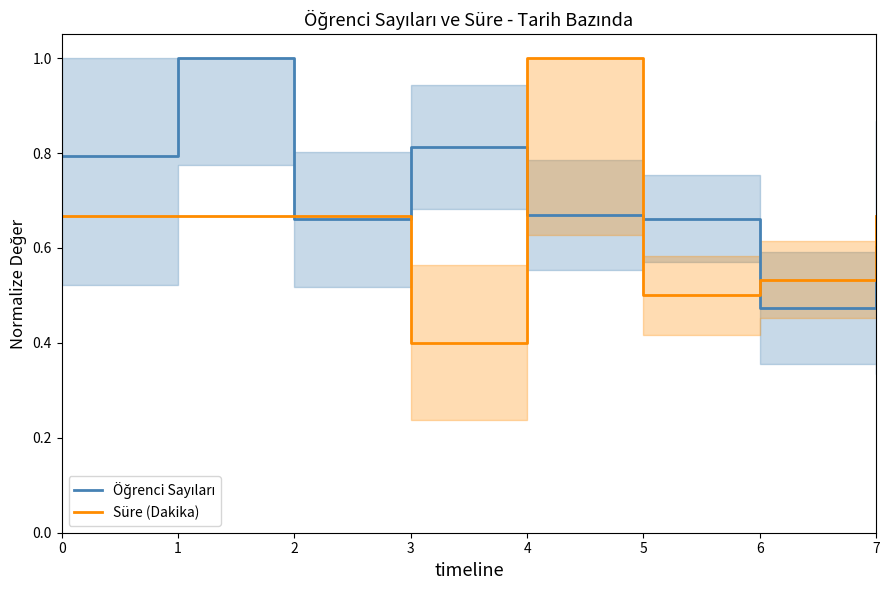

Where is Süre (Dakika) nearest to the value 0?

3